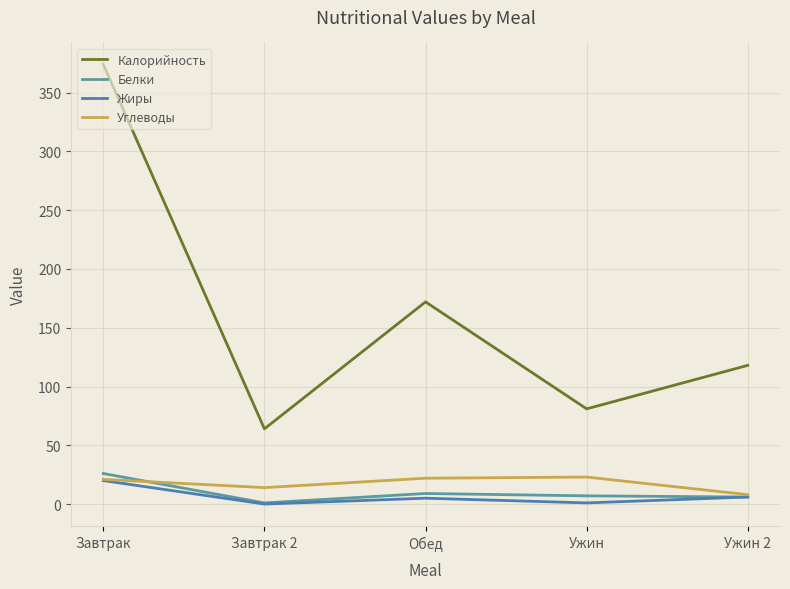

What are all the series names shown in the legend?

Калорийность, Белки, Жиры, Углеводы